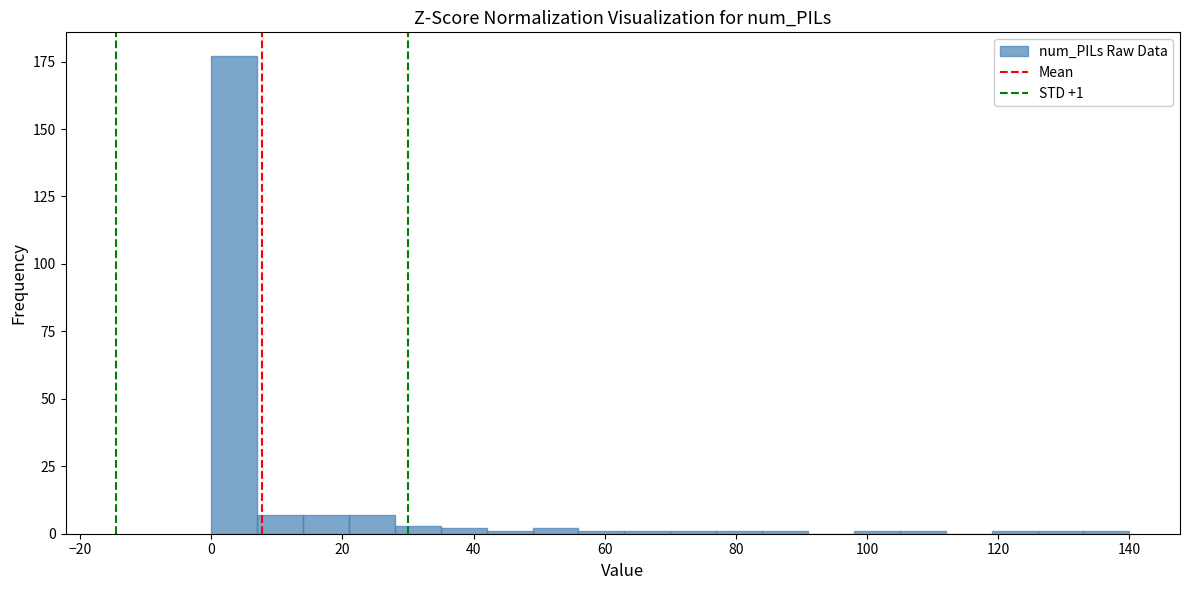

Read against the x-axis, roughly where is the centre of the tallest bar?

4